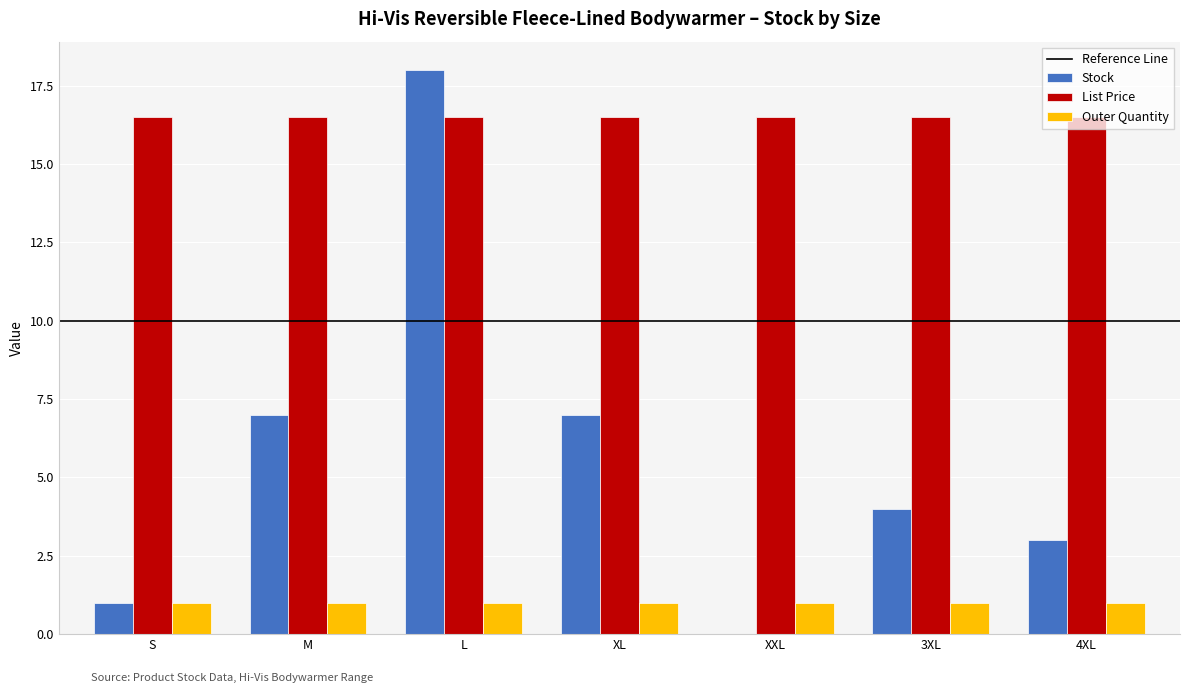

Read the List Price value at XXL.

16.5